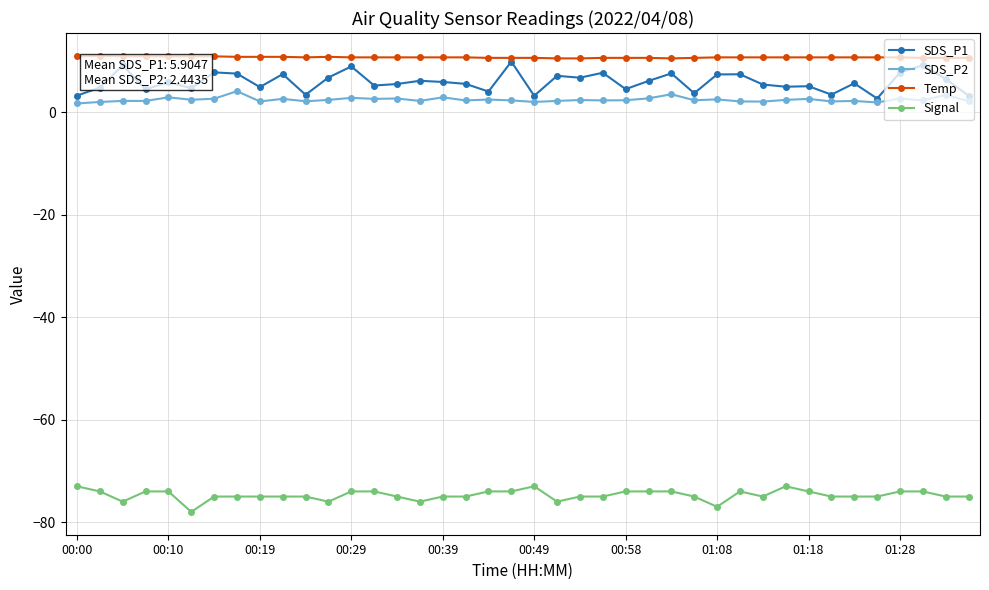

At how many categories does at least one series exceed -37?

40